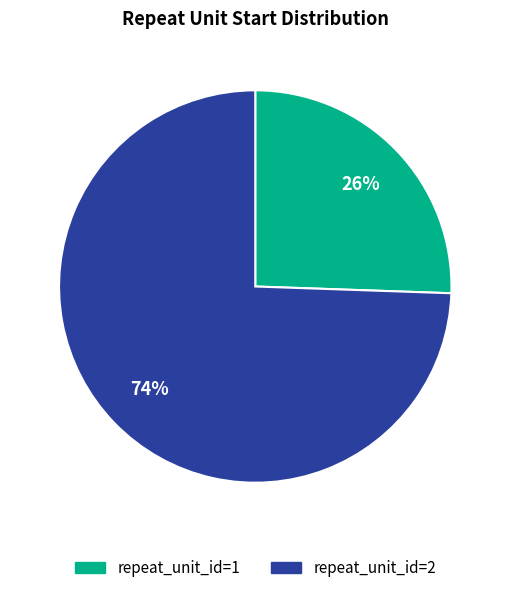

What percentage is the repeat_unit_id=1 slice, to the nearest percent?

26%